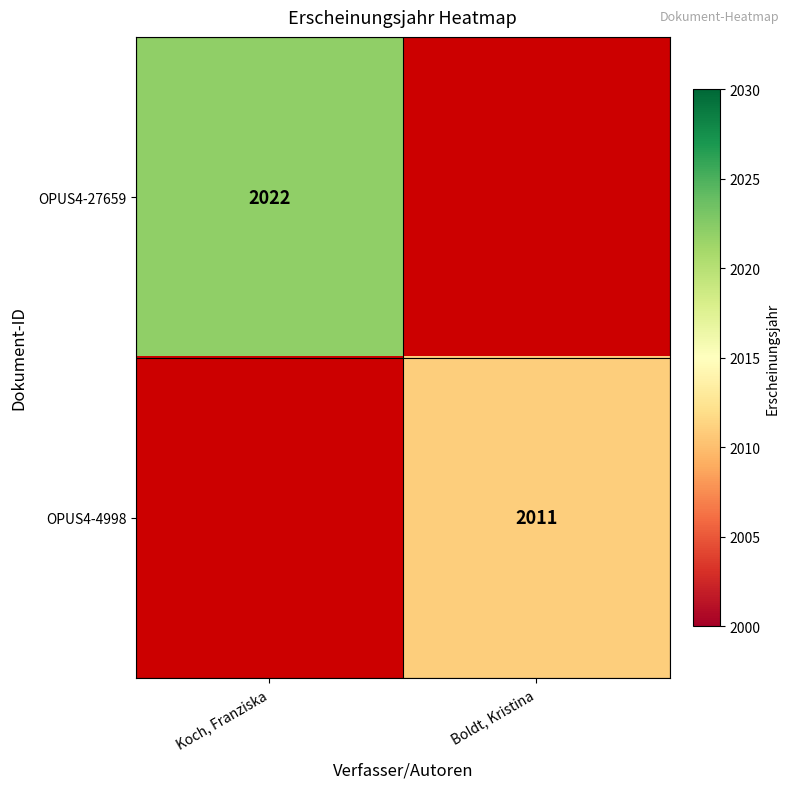

What is the greatest value displayed?

2022